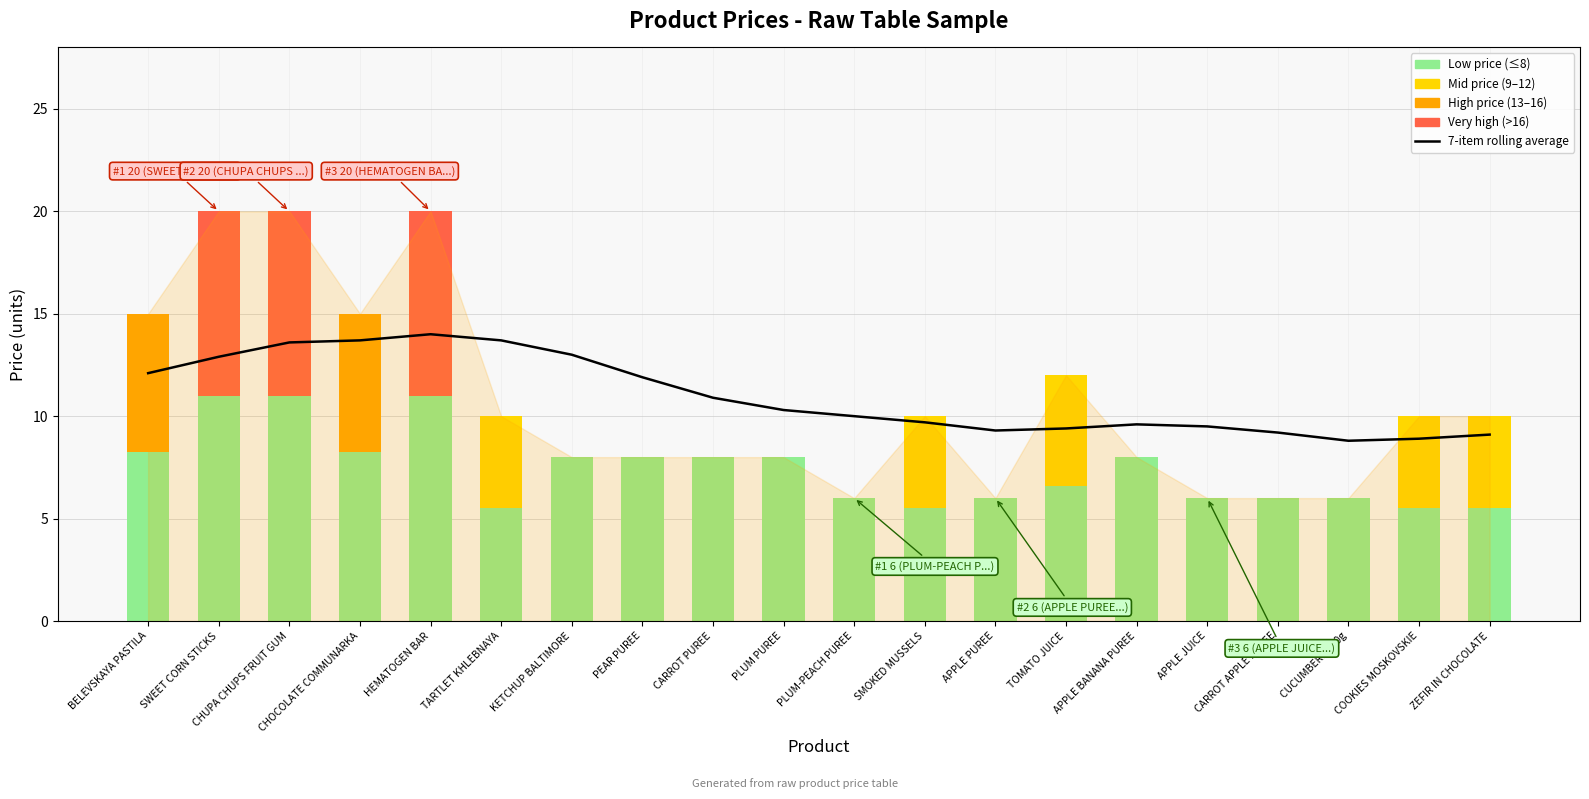

What is the value of the High range bar at the 4th from the left?

6.8